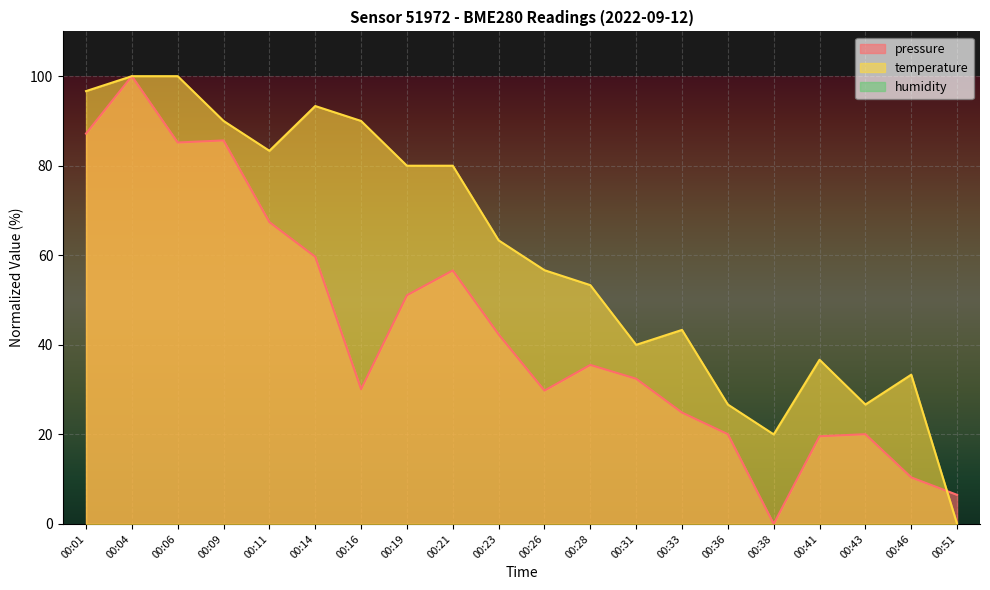

What is the total value across all series at 00:33?

68.2